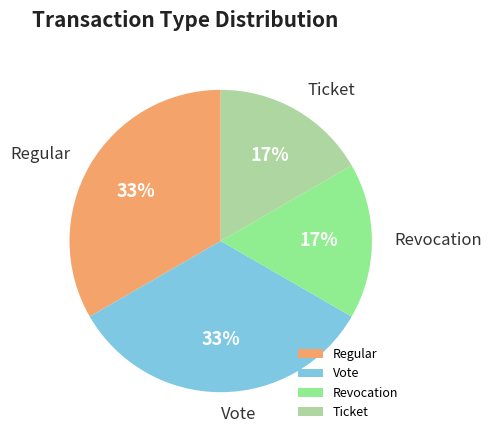

Count the number of slices in the pie.

4